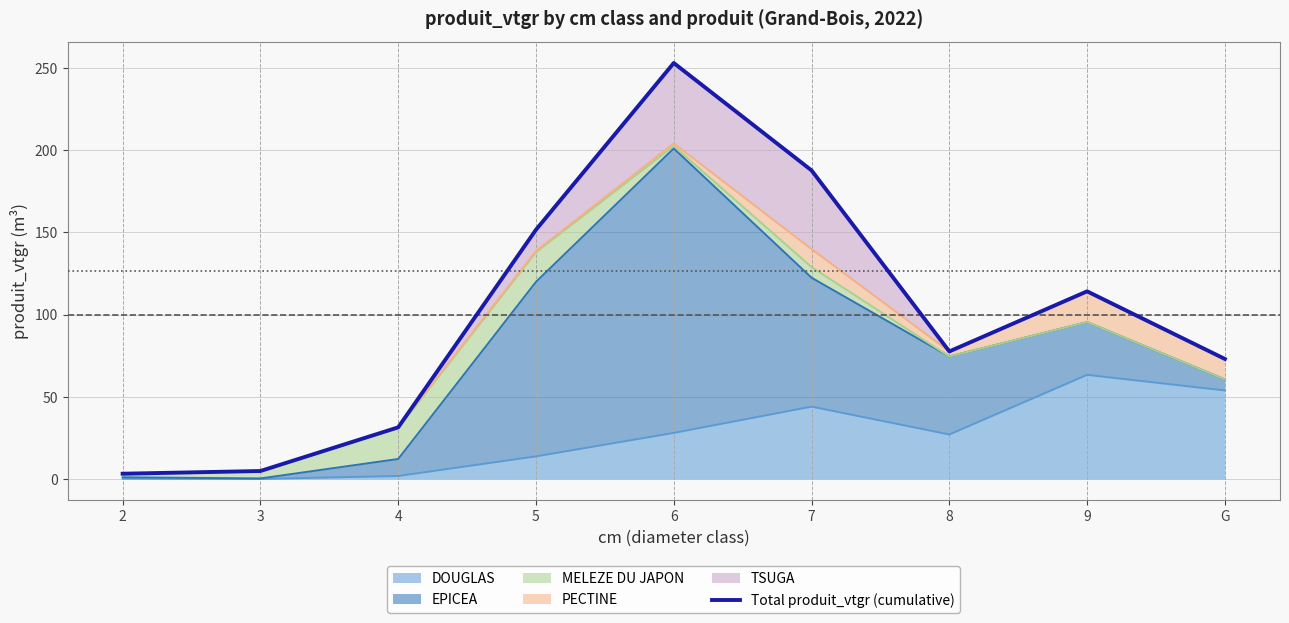

The value of DOUGLAS at 5 is 13.7. True or false?

True